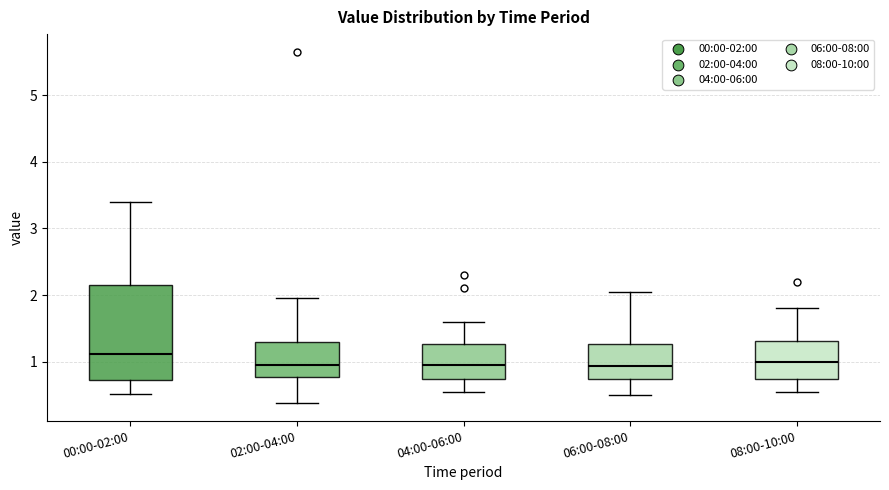

Where is the upper edge of the box for 06:00-08:00 on the y-axis? The values are not printed on the chart, so give them approximately, as read against the axis.

1.3